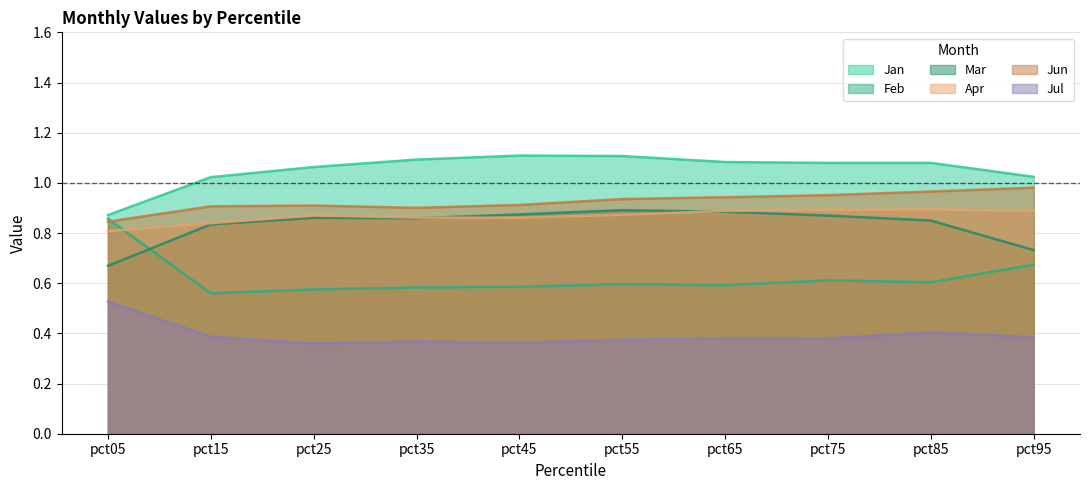

What is the difference between the highest and lowest values at pct05?

0.3